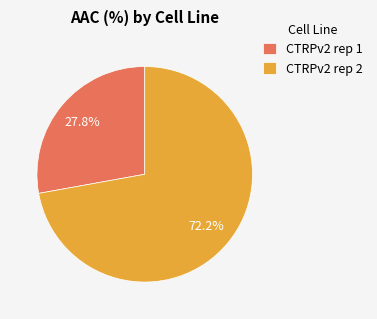

What is the ratio of the value at CTRPv2 rep 2 to the value at CTRPv2 rep 1?

2.6